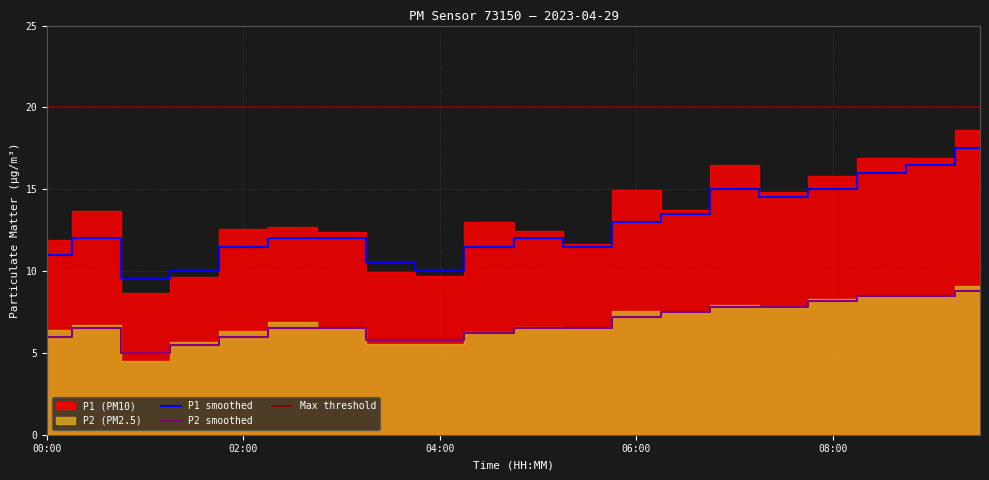

What is the difference between the maximum and minimum values in the P2 series?

3.8